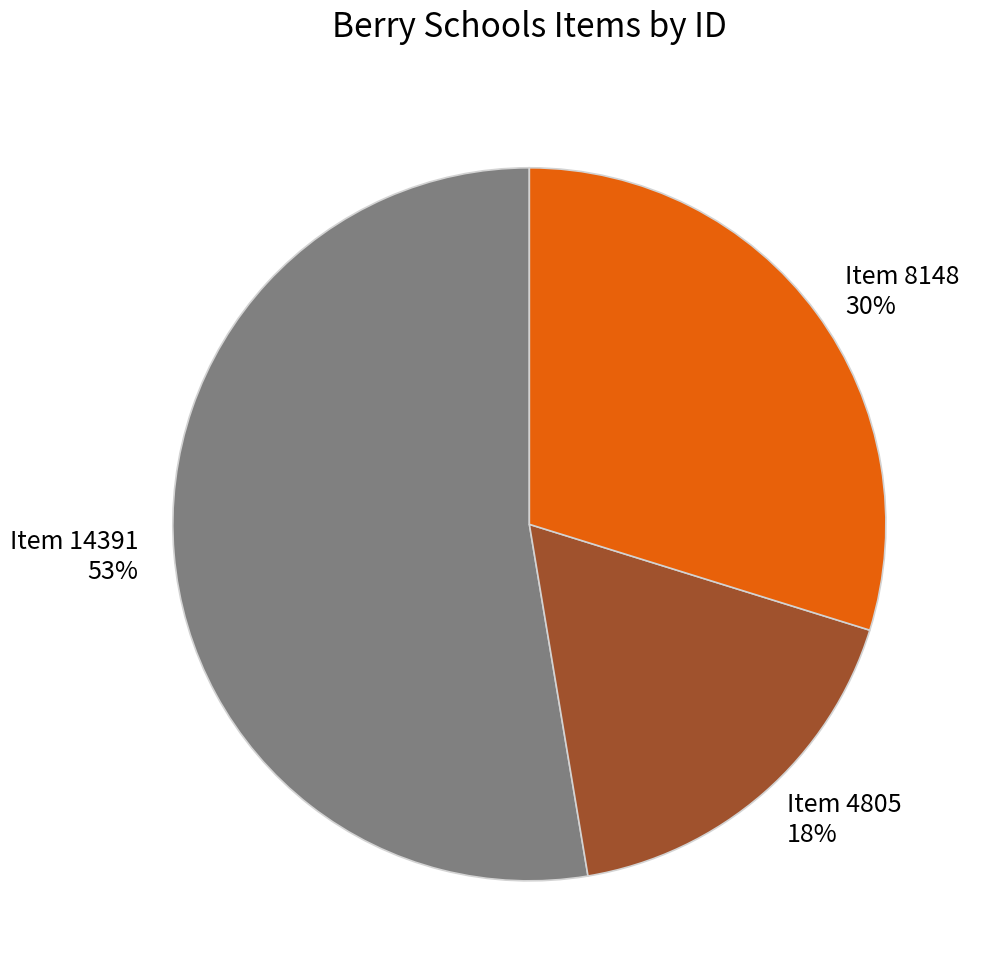

Which slice is the largest?

Item 14391